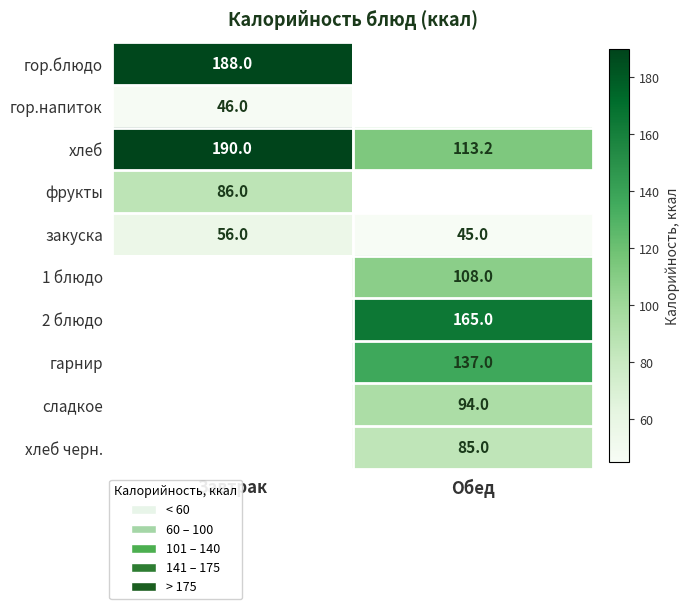

What is the maximum value for закуска?

56.0